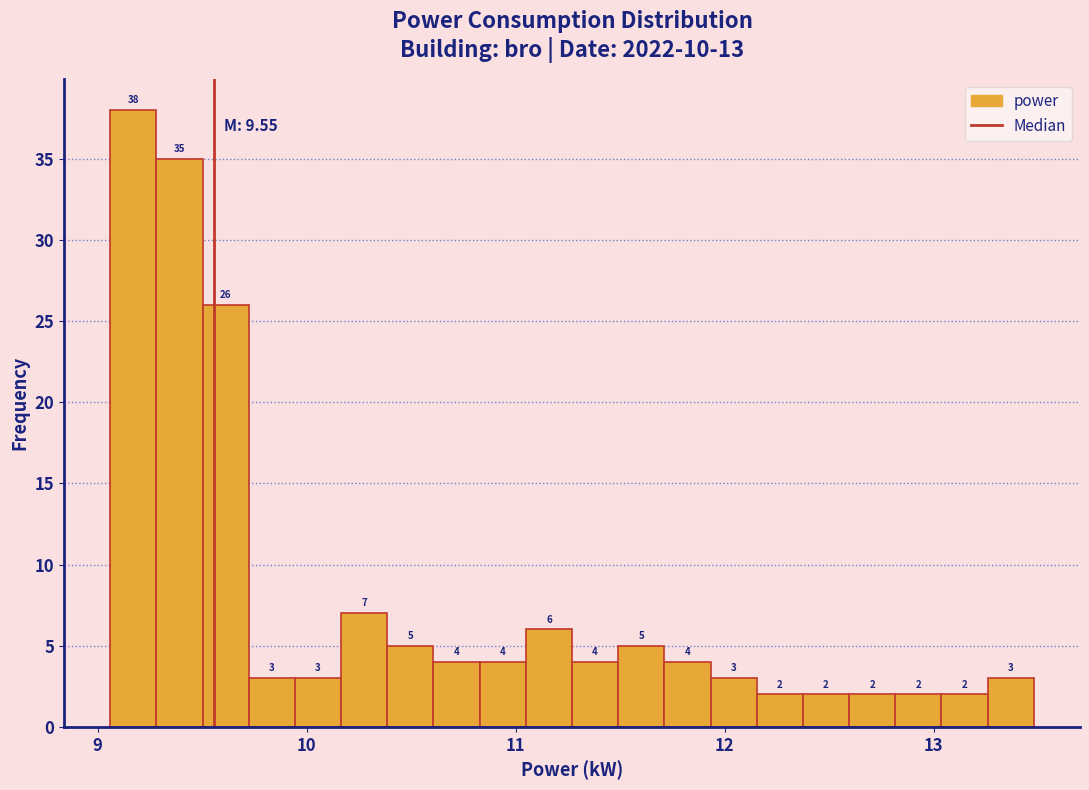

Read against the x-axis, roughly where is the centre of the tallest bar?

9.2